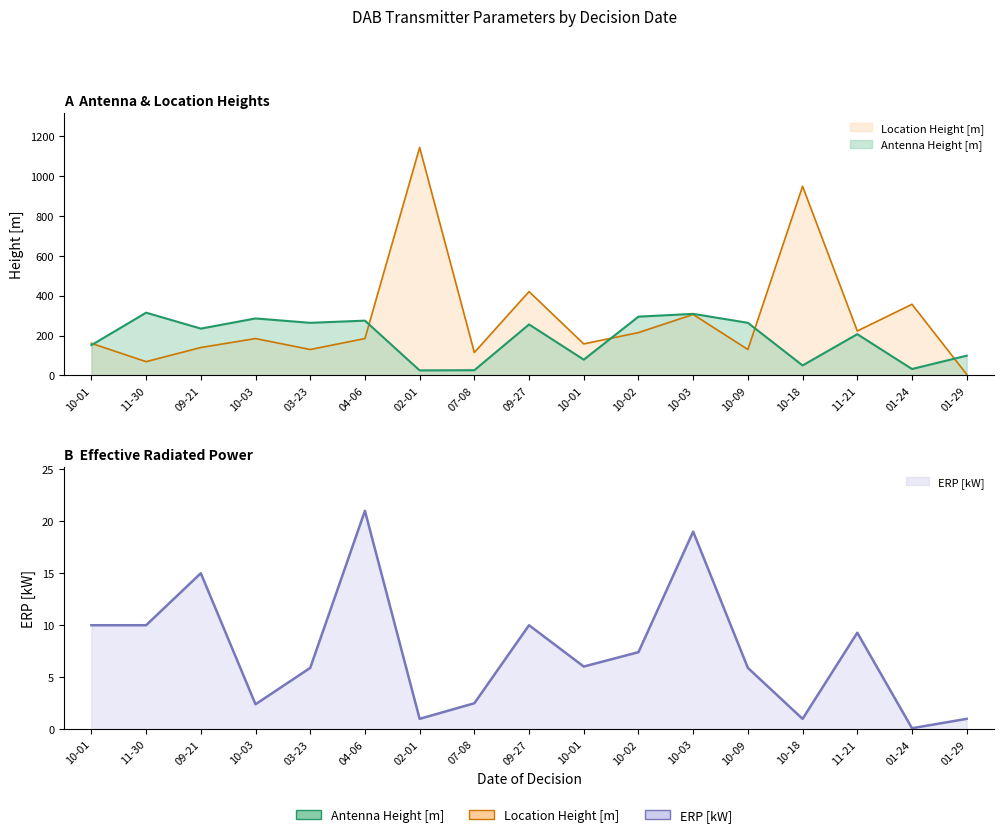

The Location Height [m] series shows 115.0 at 07-08. True or false?

True